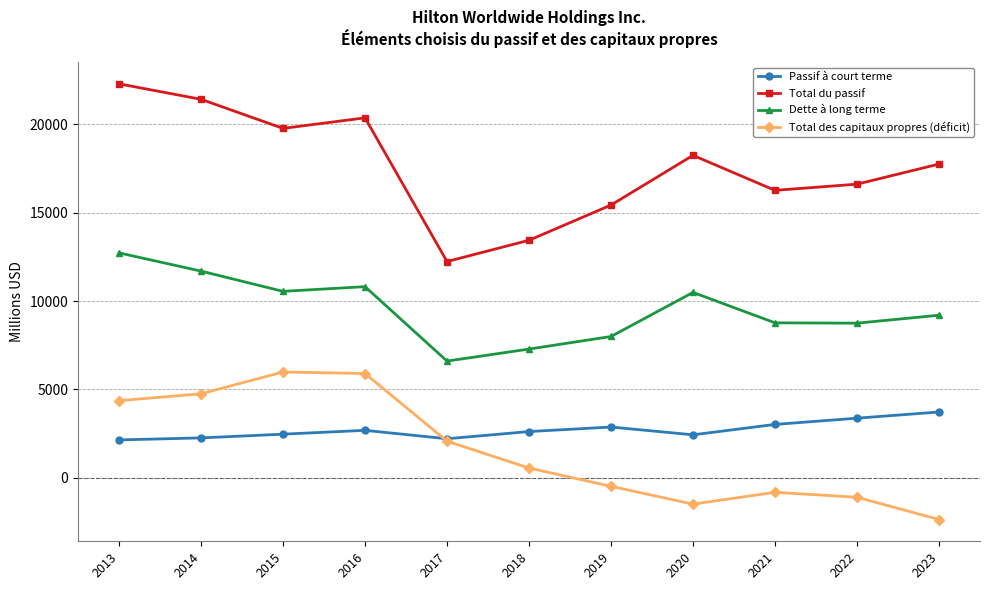

True or false: Total du passif and Passif à court terme cross at least once.

False